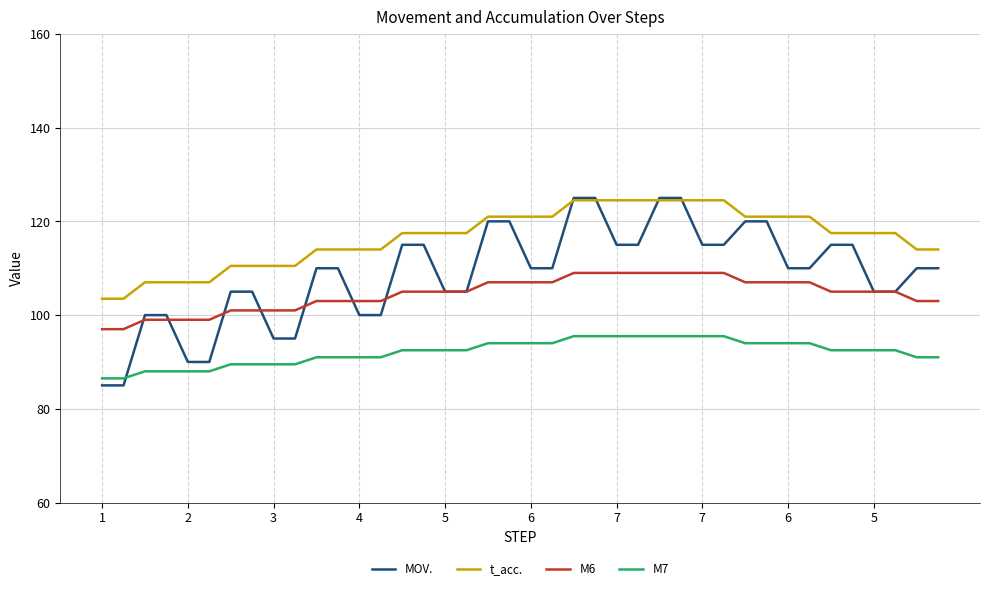

True or false: t_acc. and M6 cross at least once.

False